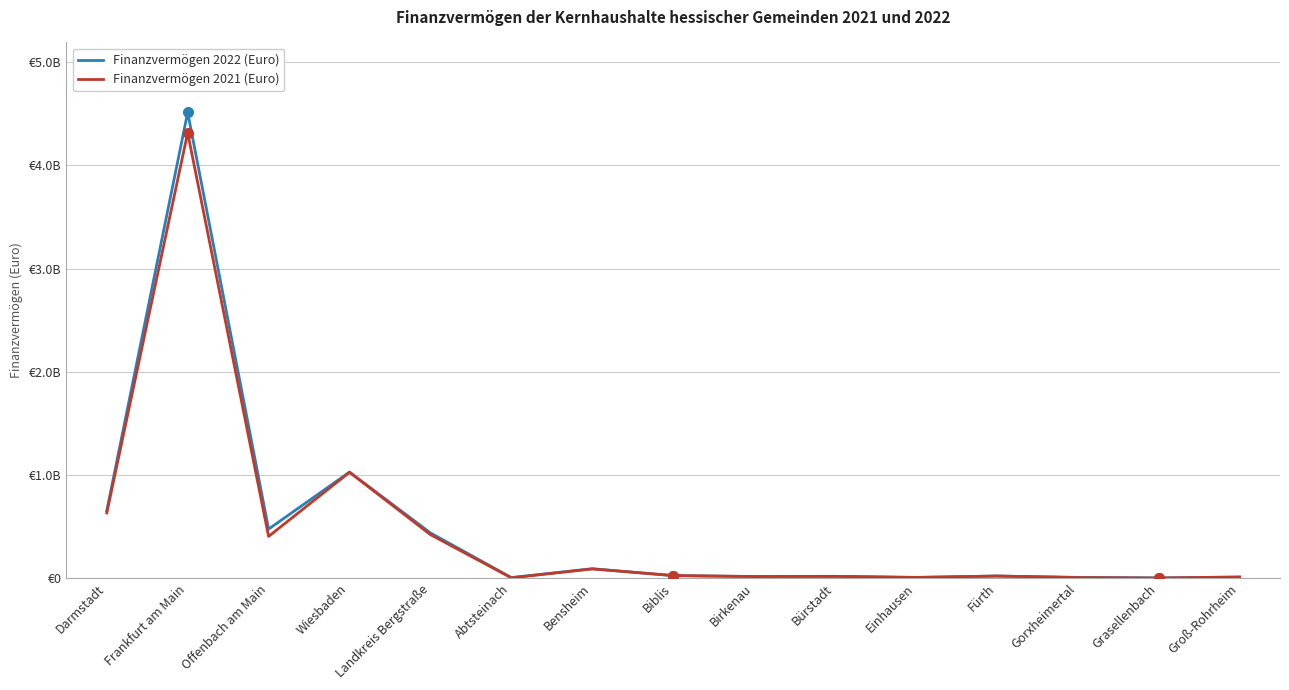

Between Bensheim and Einhausen, which series saw the biggest shift?

Finanzvermögen 2022 (Euro)